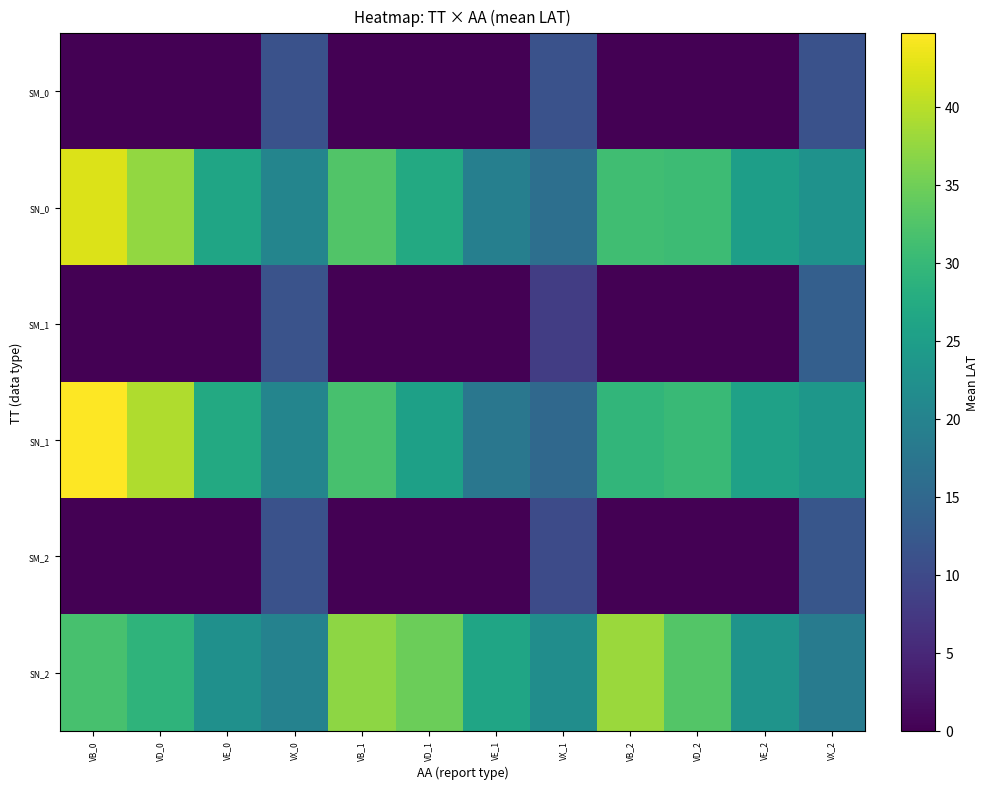

At how many categories does at least one series exceed 7?

12